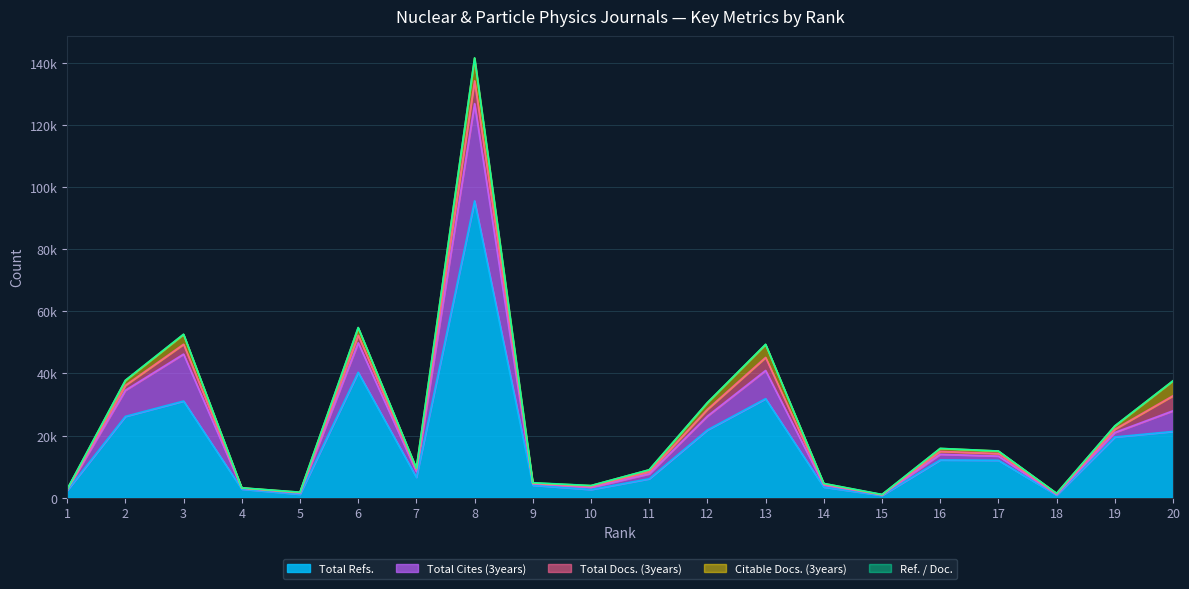

Reading left to right, extract all data points from this chart.

Total Docs. (3years): 1=40	2=1580	3=3173	4=46	5=127	6=2429	7=531	8=7336	9=150	10=293	11=662	12=2167	13=4198	14=246	15=47	16=937	17=802	18=198	19=1051	20=4837
Citable Docs. (3years): 1=38	2=1580	3=3172	4=44	5=127	6=2429	7=521	8=7330	9=148	10=293	11=633	12=2151	13=4183	14=243	15=47	16=934	17=800	18=197	19=1051	20=4801
Total Cites (3years): 1=281	2=8407	3=15104	4=300	5=376	6=9506	7=1847	8=31290	9=419	10=674	11=1575	12=4458	13=9076	14=655	15=166	16=1821	17=1354	18=180	19=1444	20=6647
Total Refs.: 1=2346	2=26174	3=31115	4=2774	5=1135	6=40358	7=6571	8=95525	9=4036	10=2639	11=6100	12=21811	13=31874	14=3427	15=749	16=12157	17=12053	18=827	19=19544	20=21326
Ref. / Doc.: 1=50	2=50	3=49	4=25	5=24	6=46	7=29	8=42	9=89	10=21	11=27	12=29	13=37	14=26	15=53	16=28	17=25	18=20	19=22	20=15